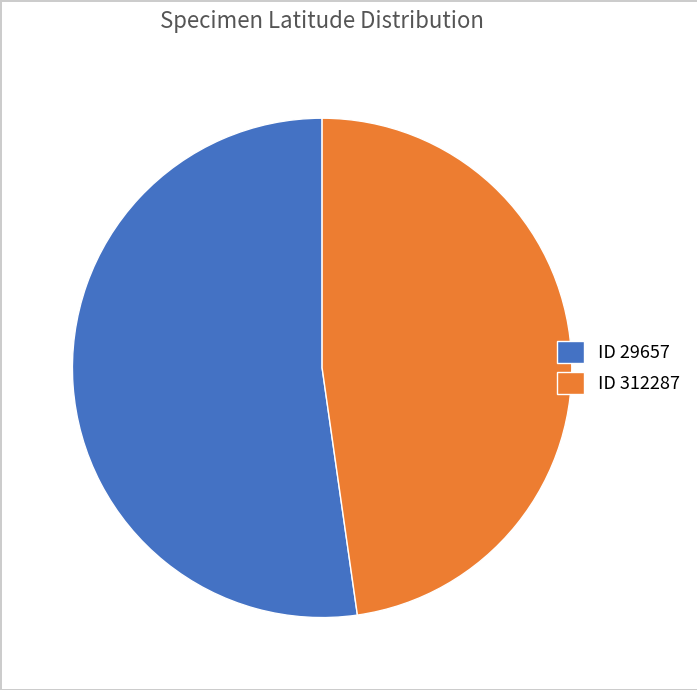

True or false: ID 312287 accounts for 37% of the total.

False